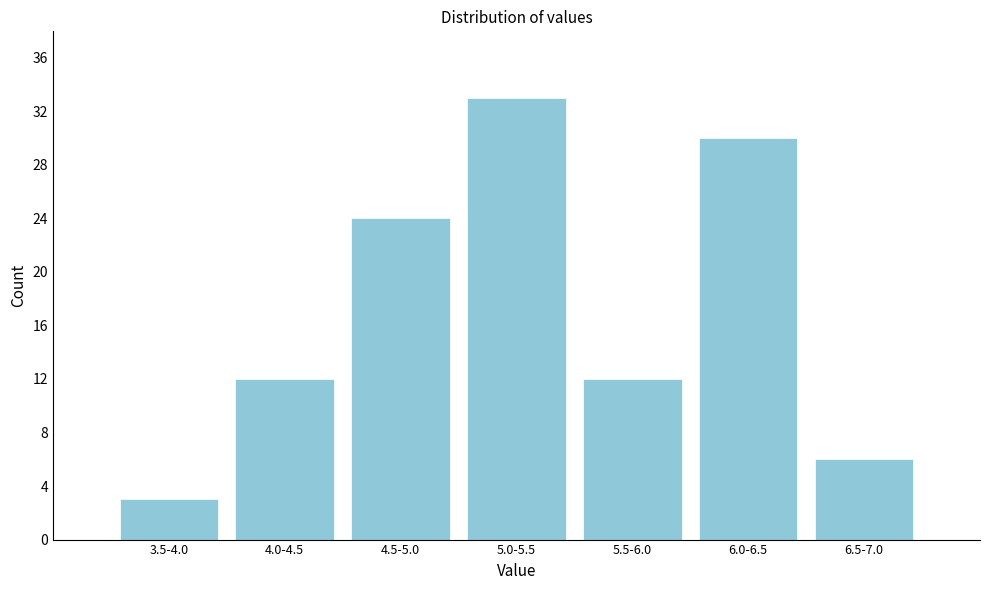

Reading left to right, list all the values displayed in this chart.

3	12	24	33	12	30	6